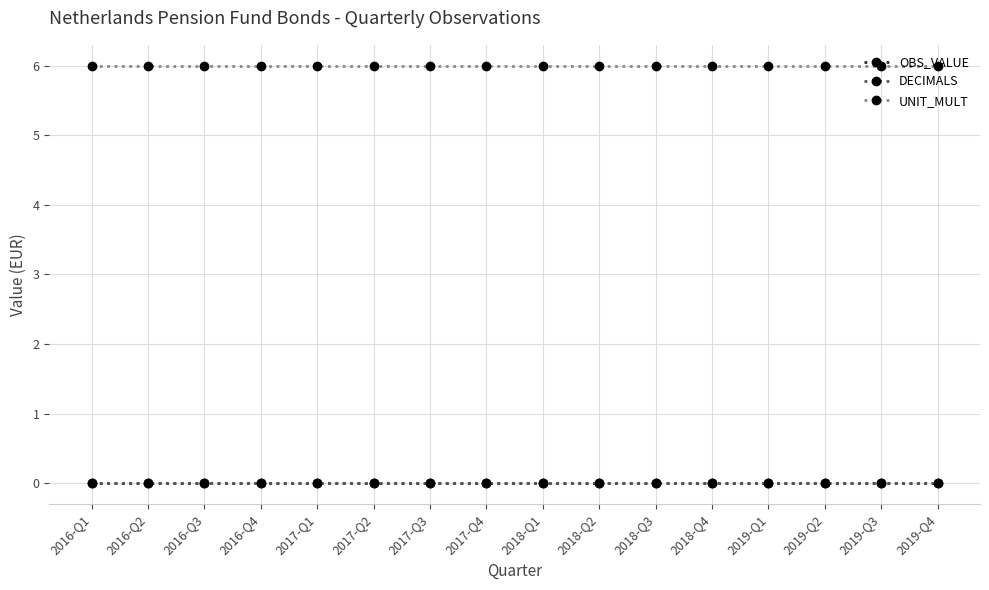

True or false: DECIMALS and UNIT_MULT intersect in this chart.

False